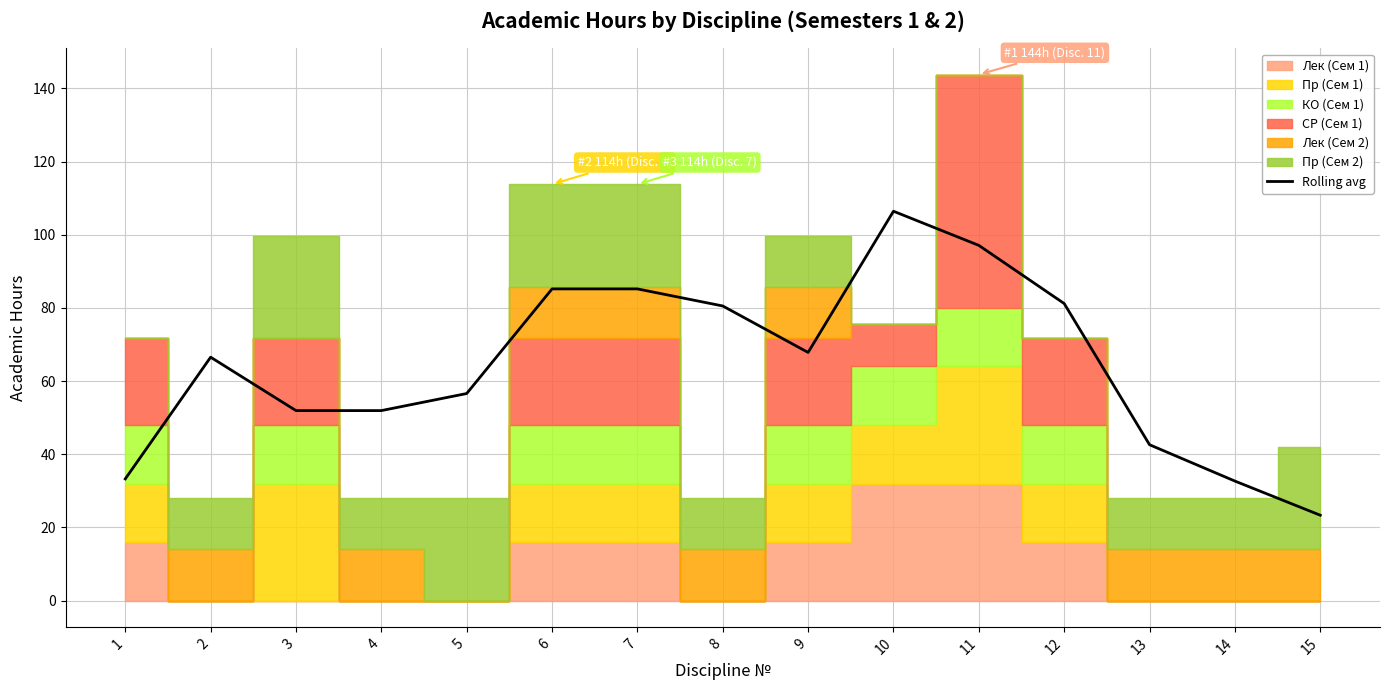

Reading left to right, what are all the values shown in this chart?

33.3	66.5	51.9	51.9	56.6	85.2	85.2	80.5	67.8	106.4	97.1	81.2	42.6	32.7	23.3